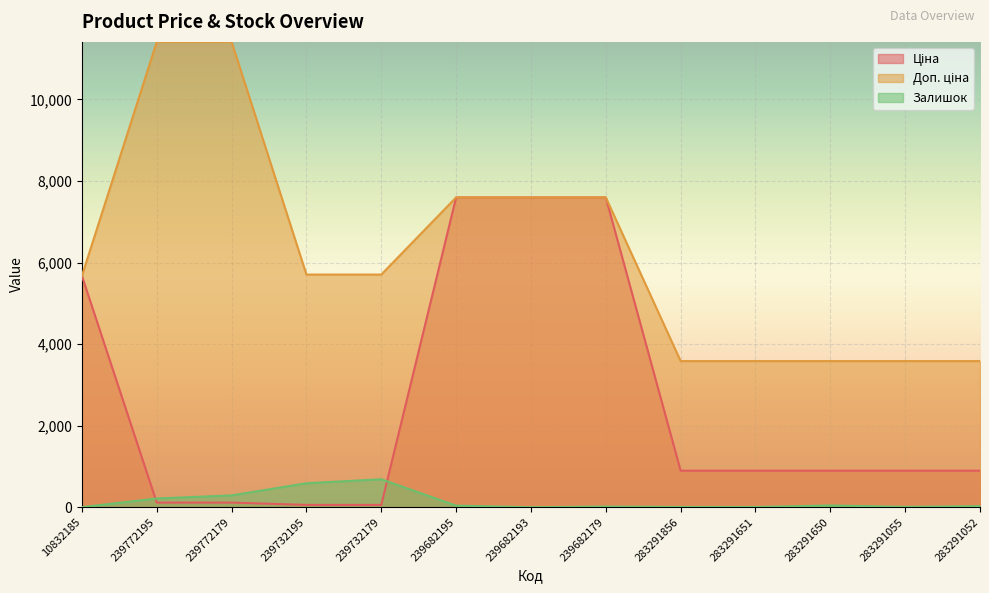

Is the value of Залишок at 283291052 greater than the value of Ціна at 239772179?

No